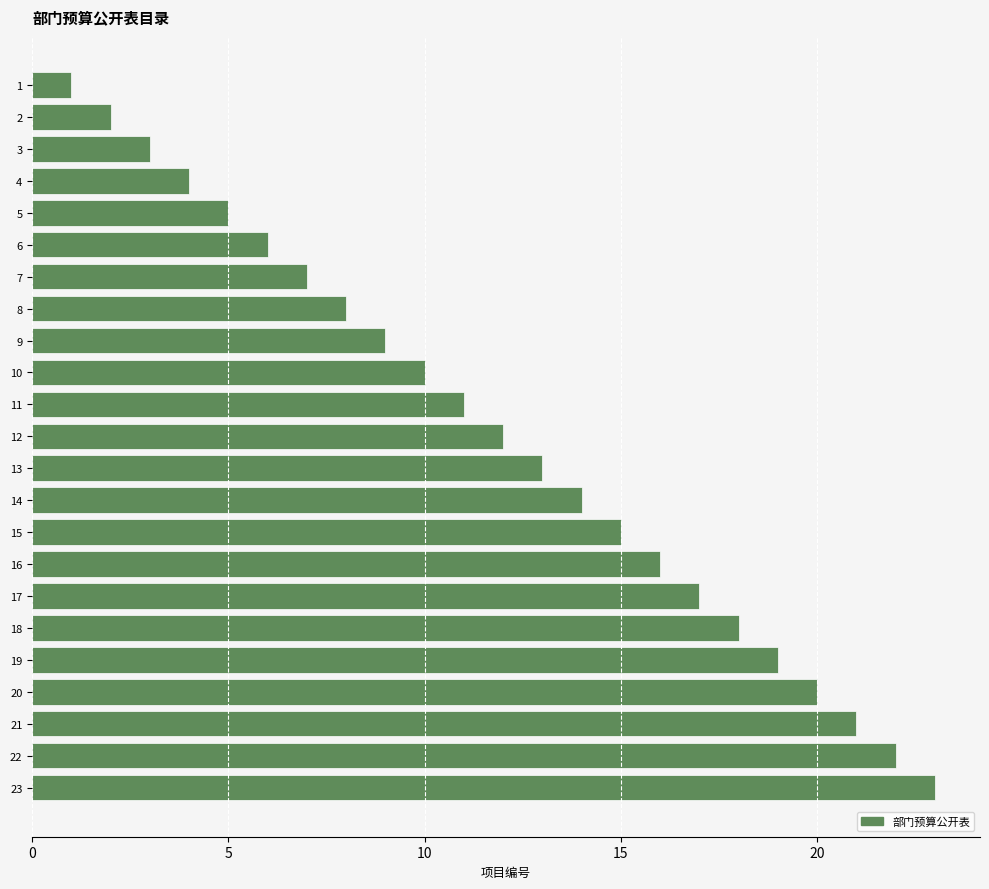

What is the difference between the second highest and minimum values?

21